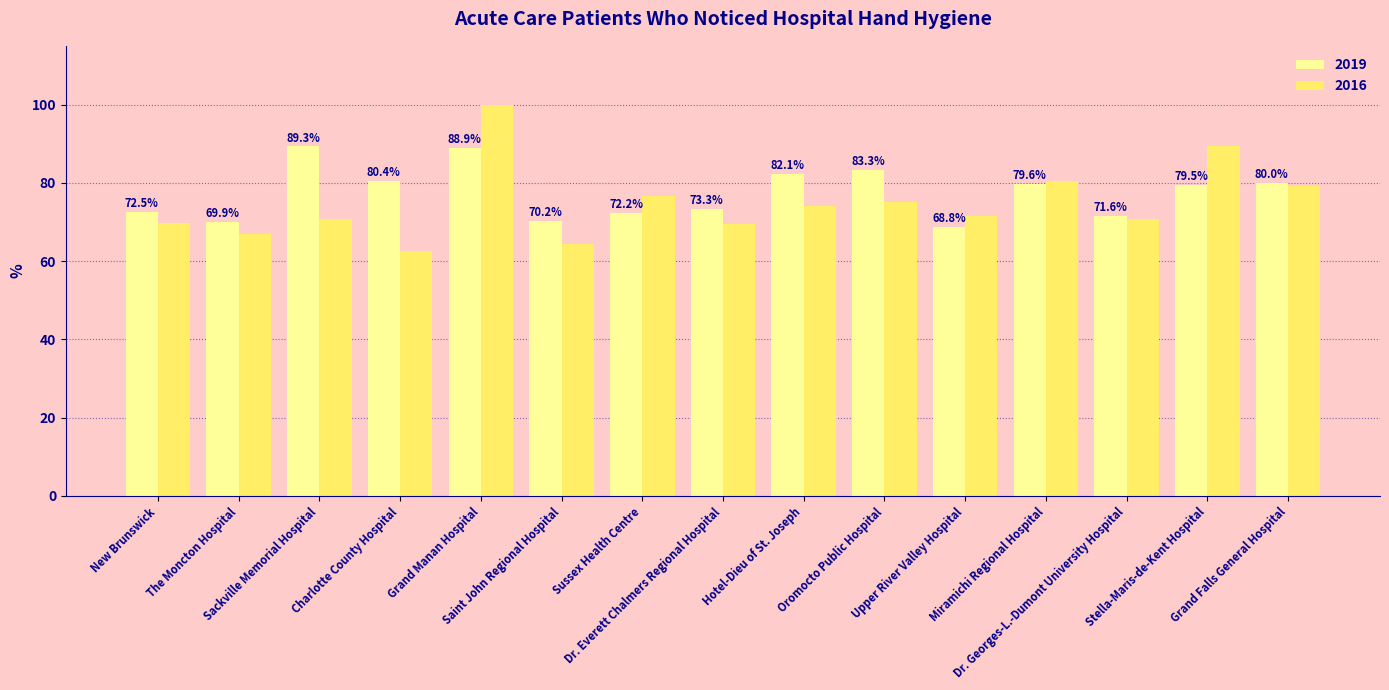

What are all the series names shown in the legend?

2019, 2016